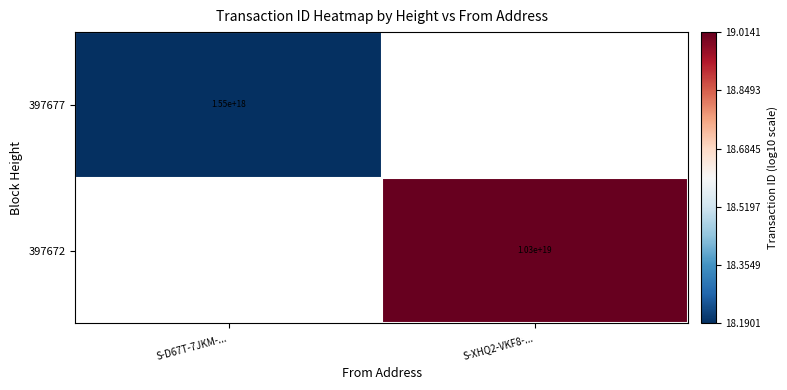

How many categories are shown in the chart?

2